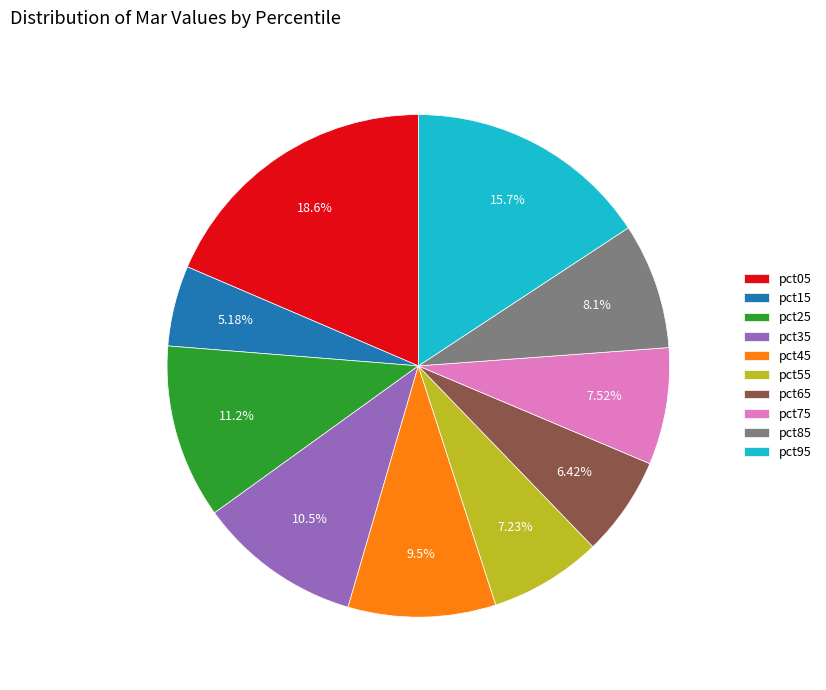

The pct55 slice represents 7% of the pie. True or false?

True